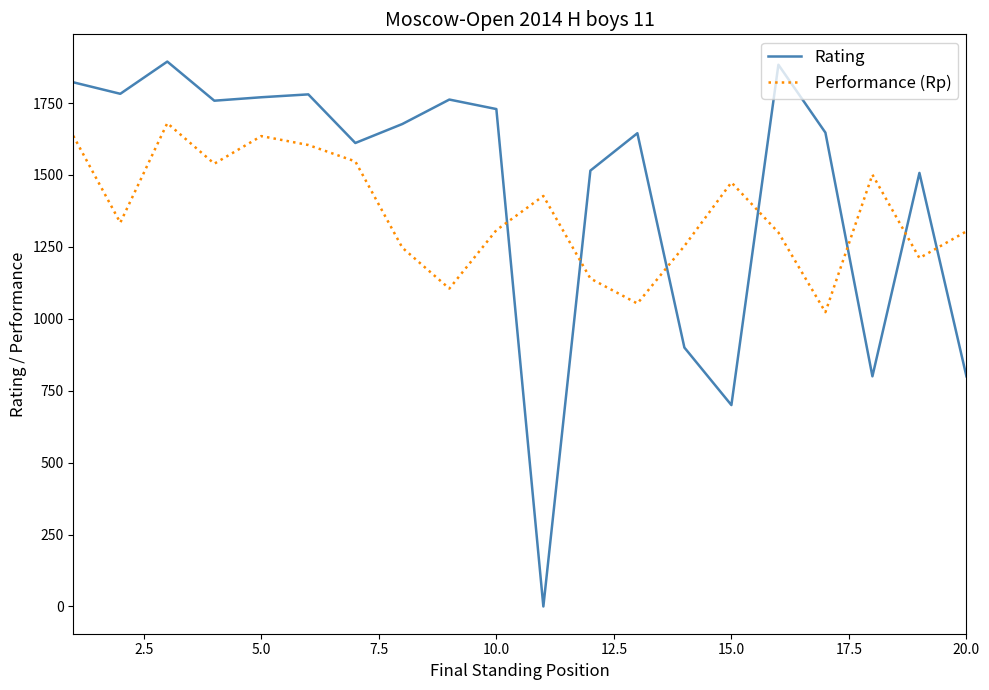

What is the highest value of the Performance (Rp) series?

1680